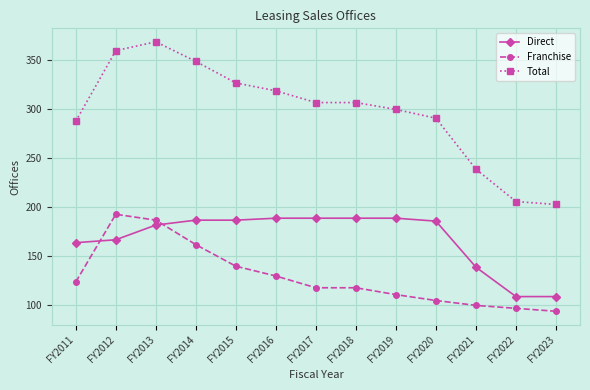

Is the value of Franchise at FY2012 greater than the value of Direct at FY2020?

Yes